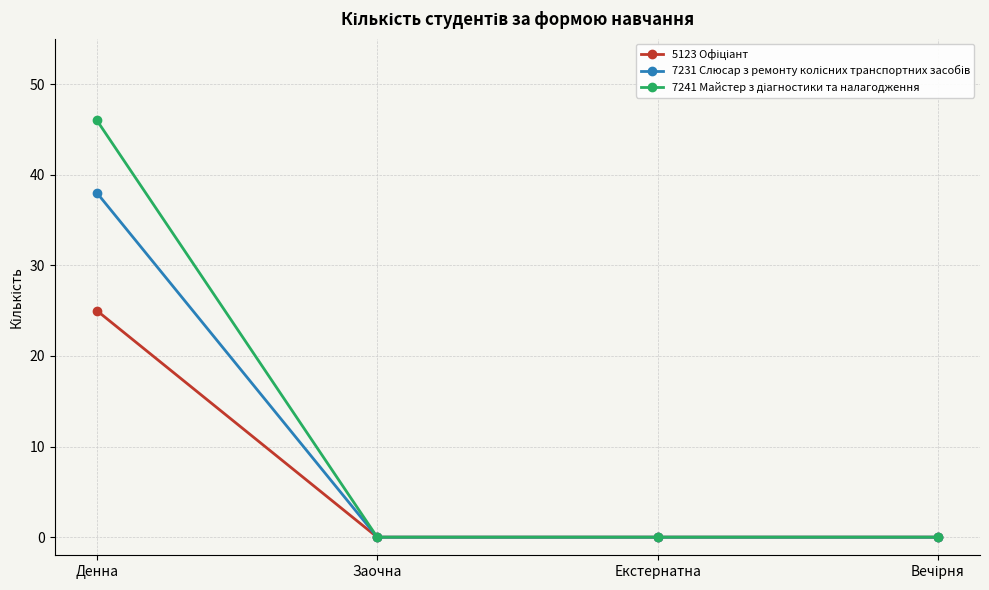

What is the spread (max minus min) of values at Денна?

21